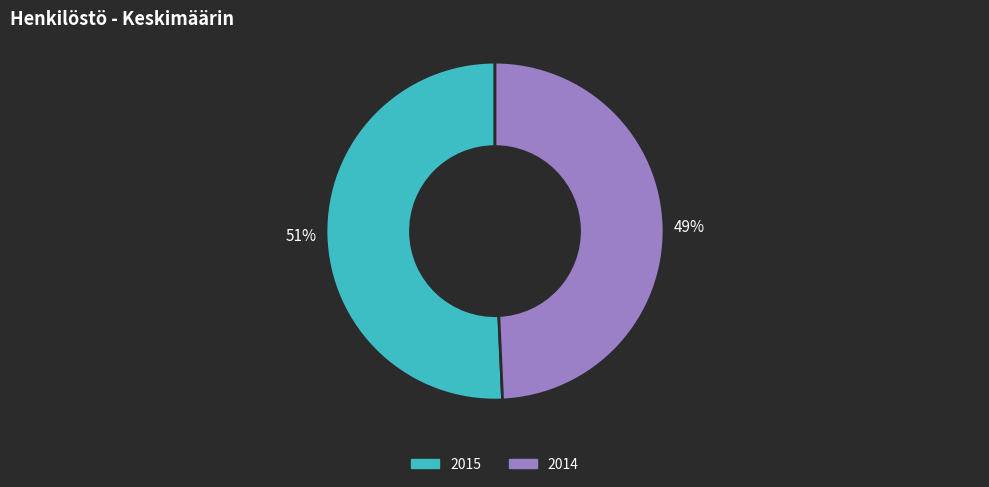

How many slices are in this pie chart?

2